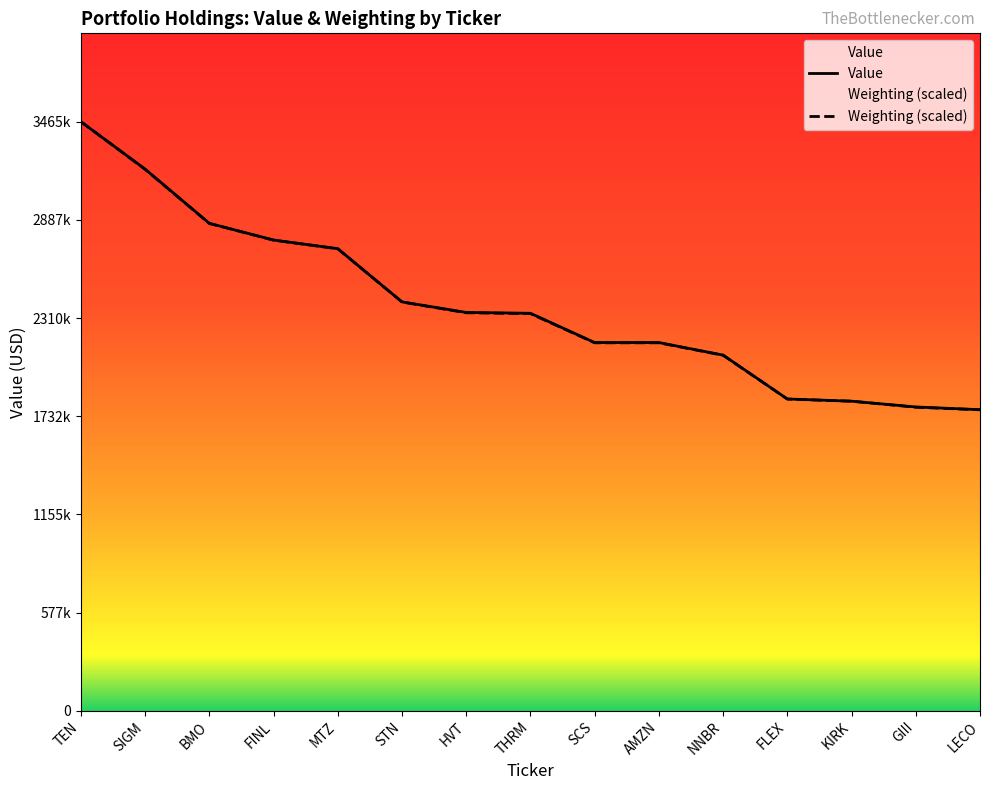

Between BMO and NNBR, which series saw the biggest shift?

Weighting (scaled)